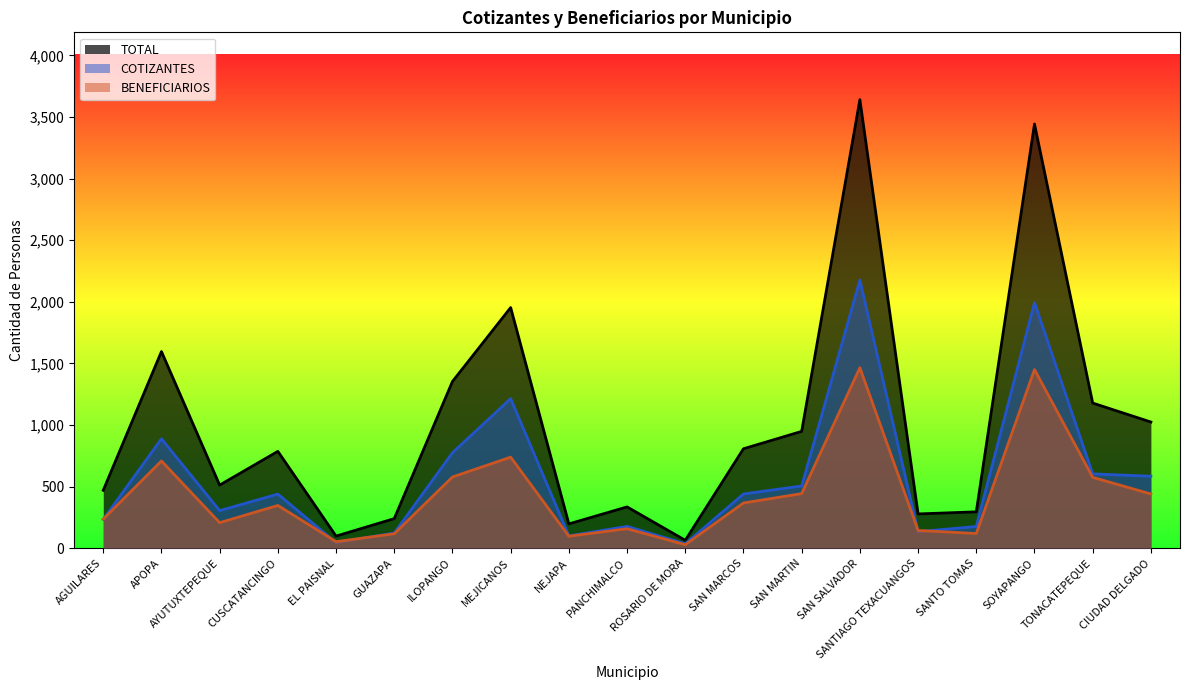

Where is the first local minimum for BENEFICIARIOS?

AYUTUXTEPEQUE